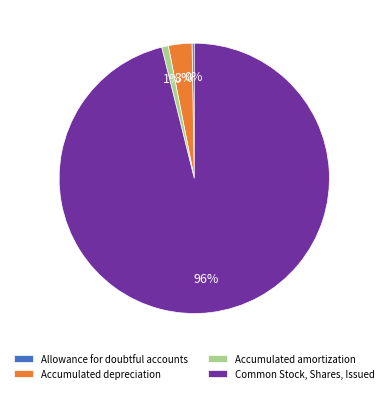

Is the sum of Accumulated depreciation and Common Stock, Shares, Issued greater than half?

Yes